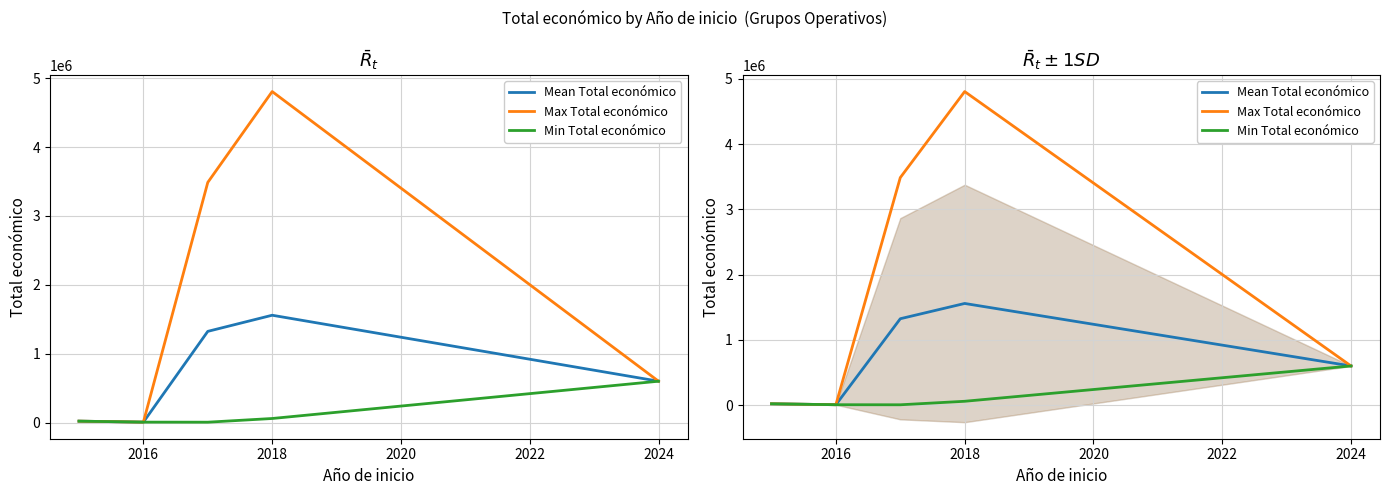

True or false: Min Total económico and Max Total económico intersect in this chart.

False